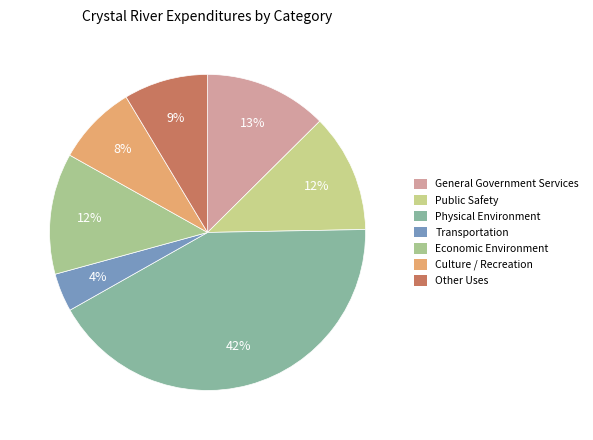

What percentage is NOT represented by Other Uses?

91.4%